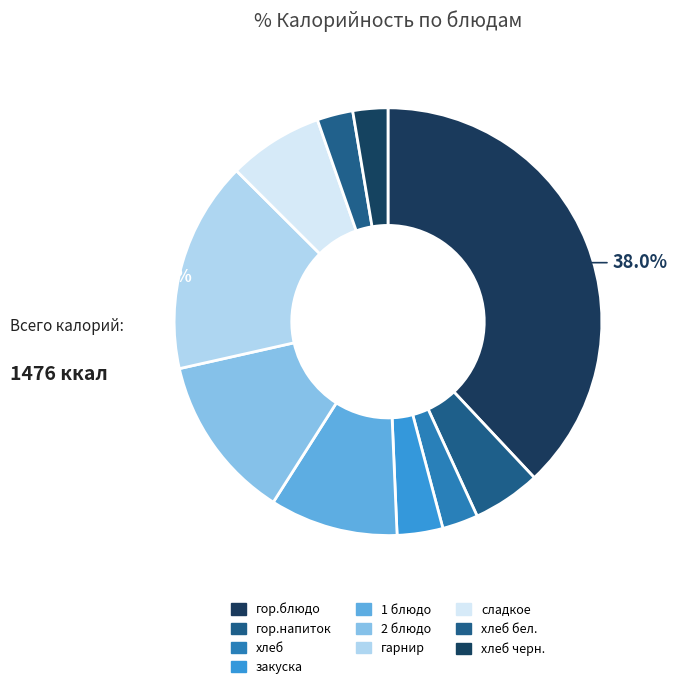

How many slices are in this pie chart?

10